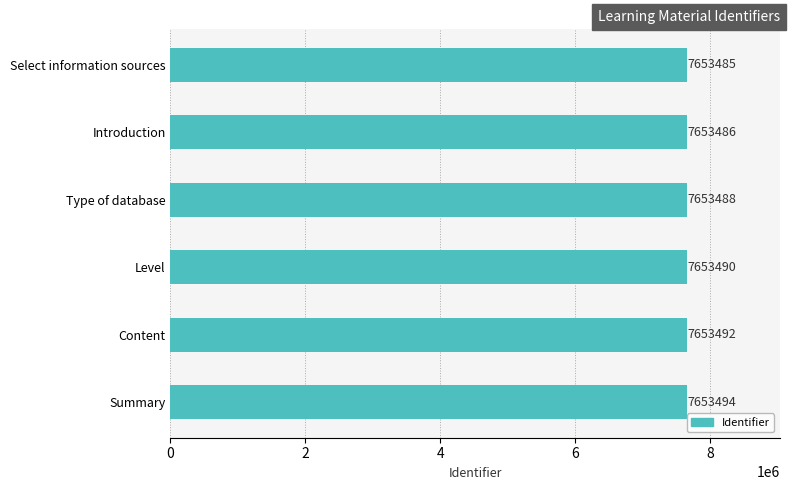

What is the maximum value shown in the chart?

7653494